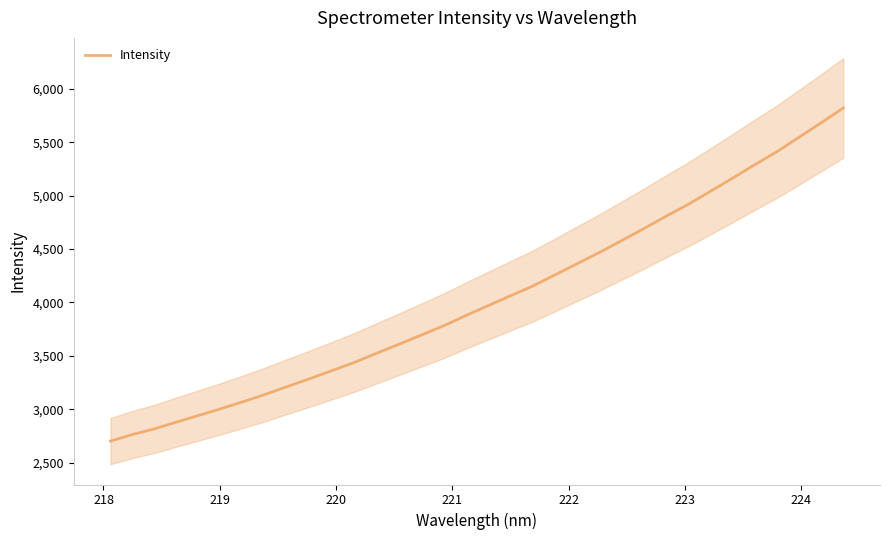

What is the lowest value of the Intensity series?

2702.0